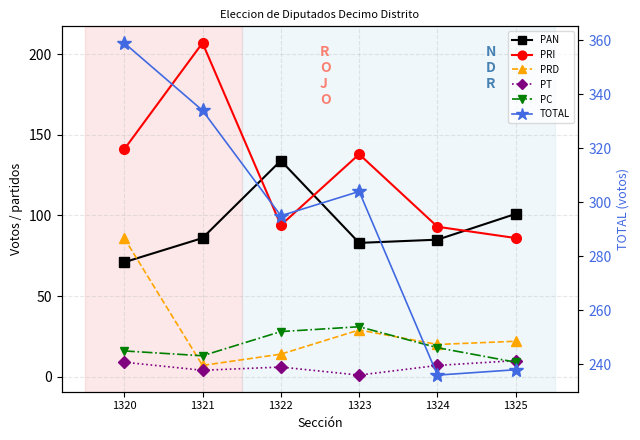

At which category is the sum across all series the highest?

1320